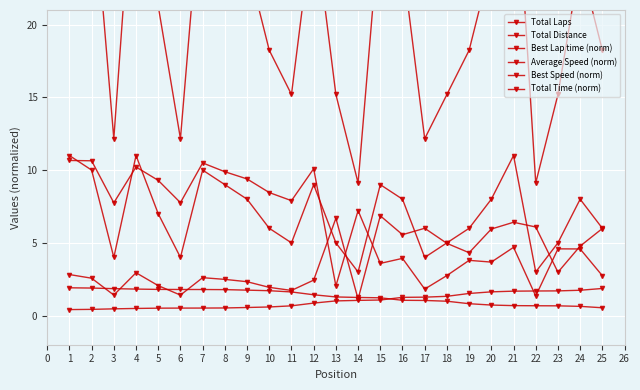

At which label is Average Speed (norm) closest to 3?

23